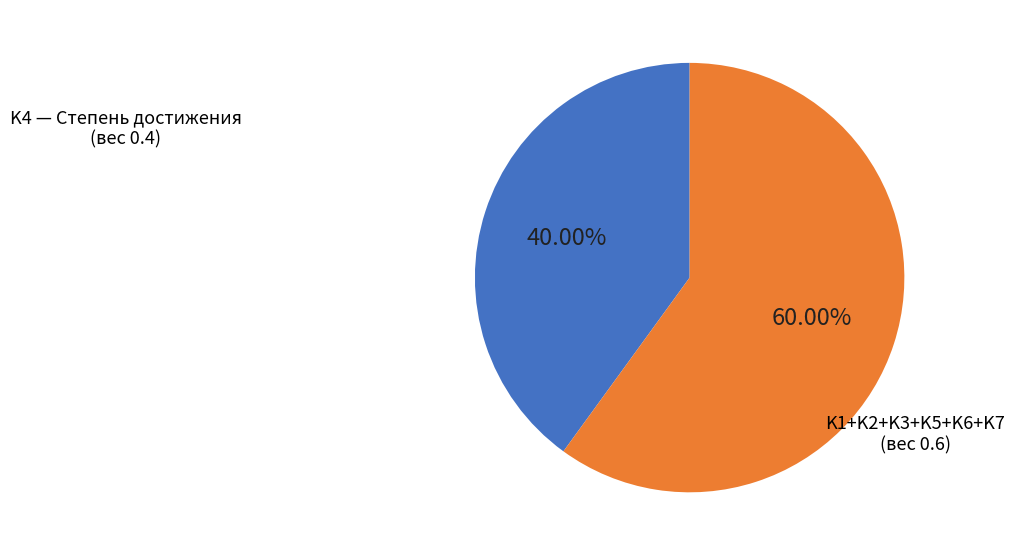

Is there a majority slice in this chart?

Yes